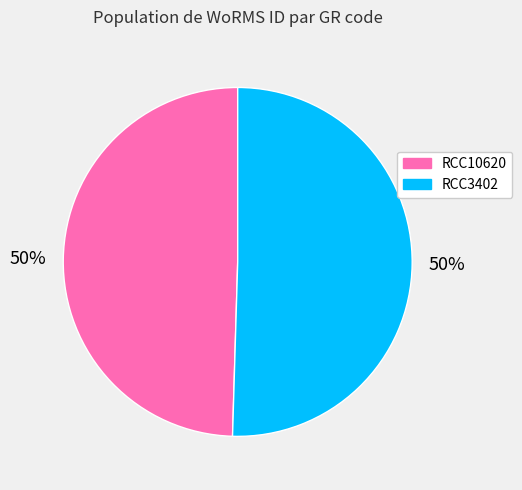

Is the sum of RCC3402 and RCC10620 greater than half?

Yes